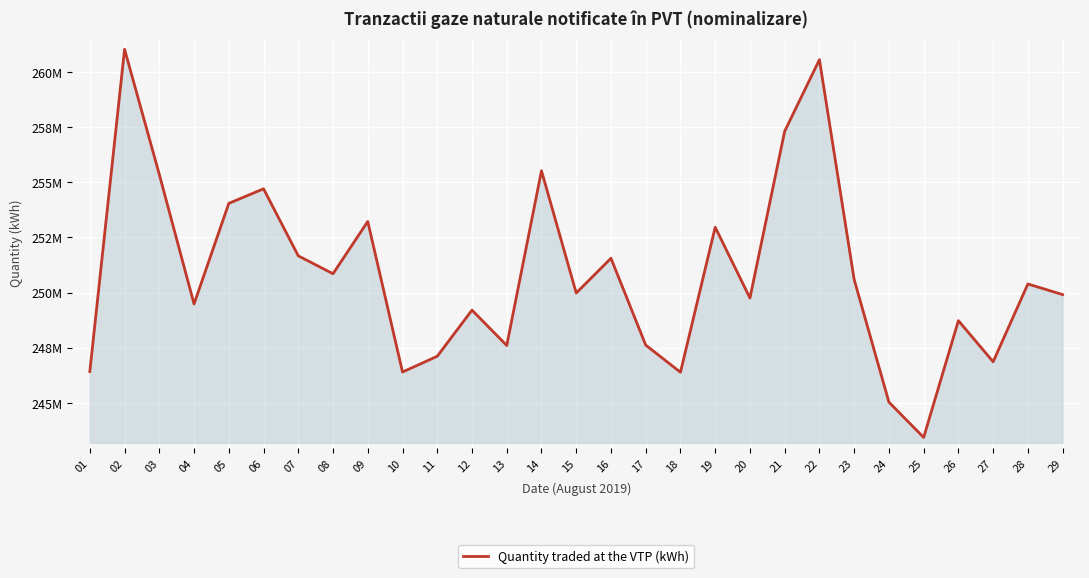

At which label is the value closest to 252227583?

07